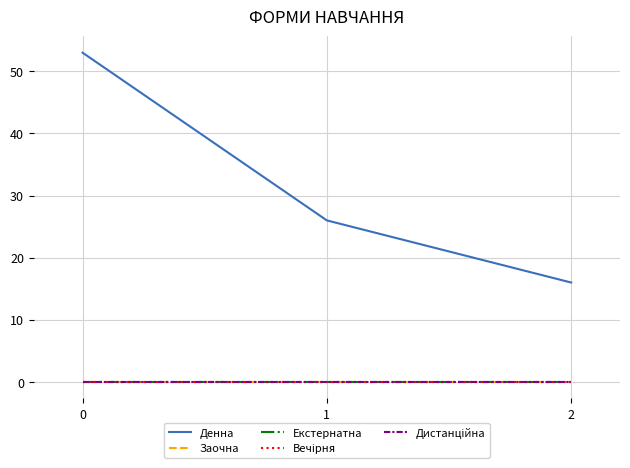

Which series has the largest total across all categories?

Денна